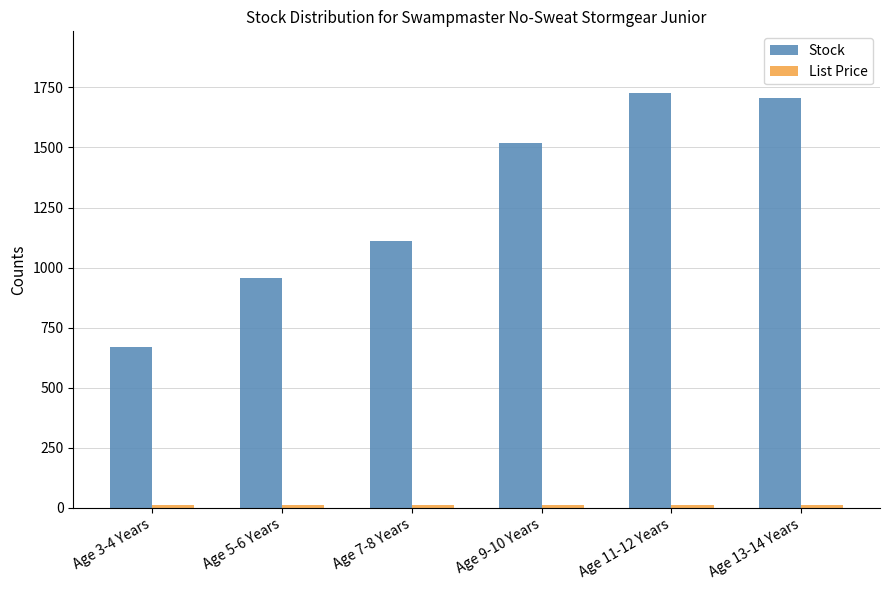

What is the total value across all series at Age 11-12 Years?

1735.0